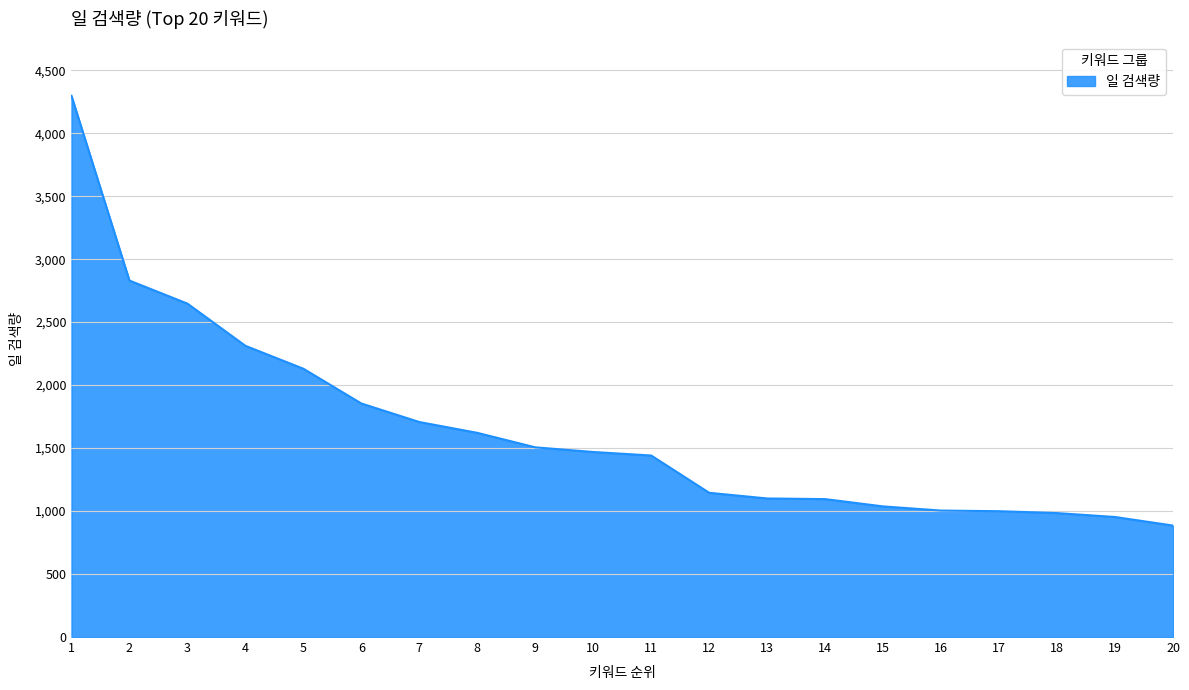

How many lines are shown in the chart?

1